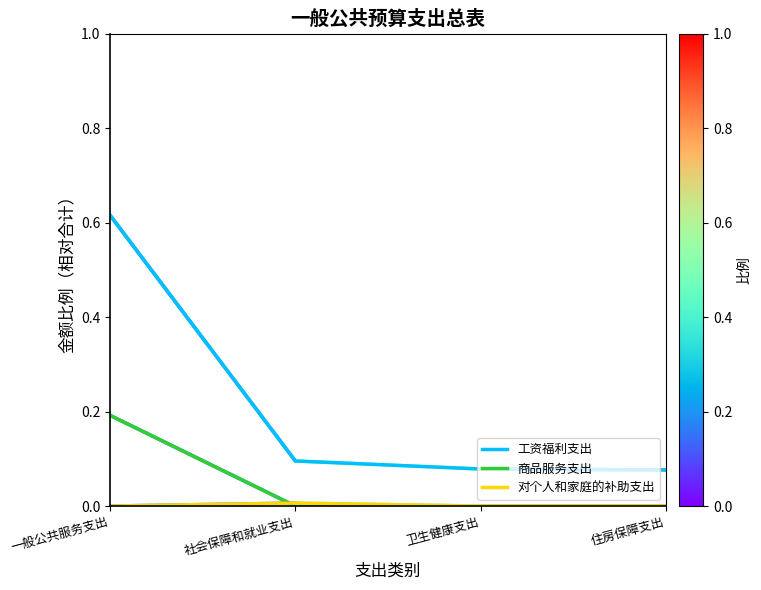

Is this an area chart (filled region under the line)?

No